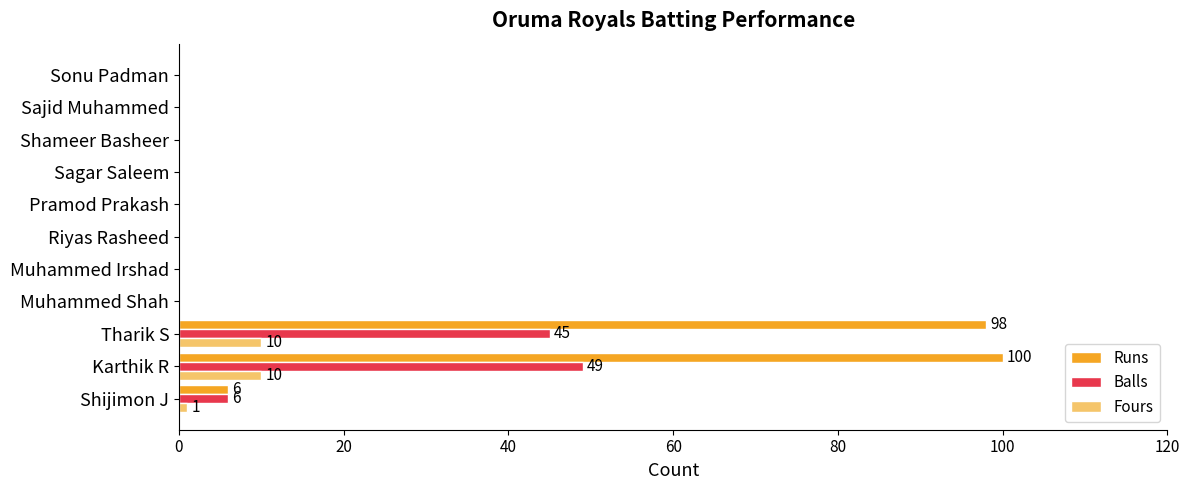

Count the Fours values in the range 0 to 1.

9